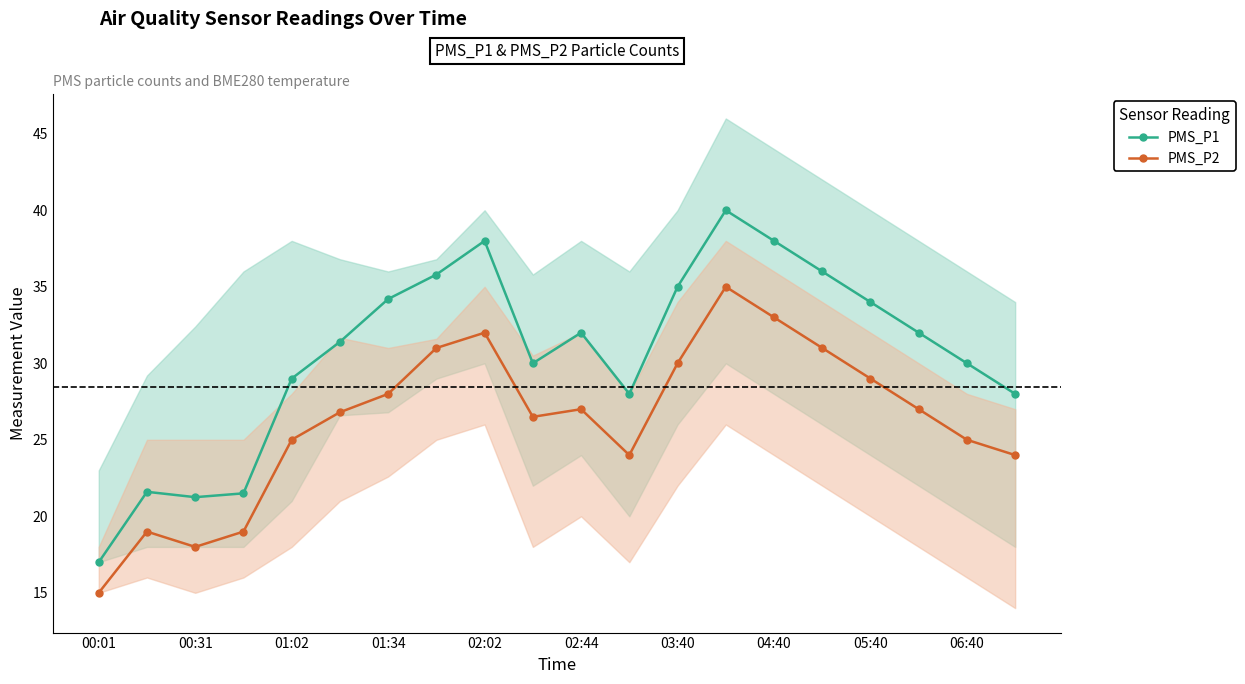

What is the difference between the PMS_P1 values at 01:02 and 00:01?

12.0